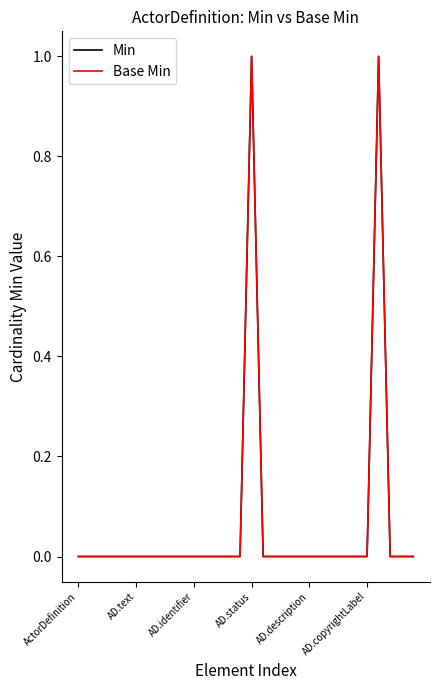

How many interior local peaks does the Min series have?

2